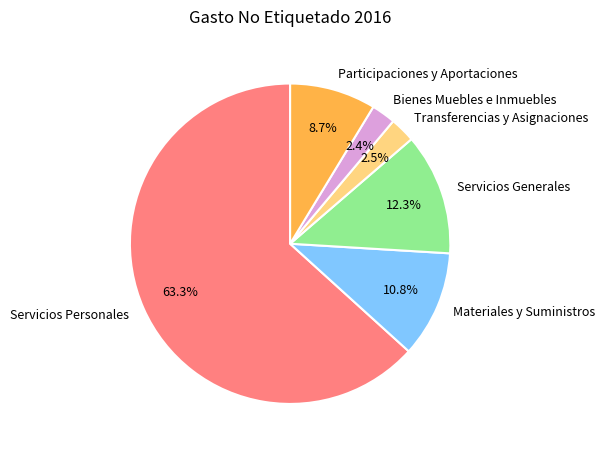

Which category has the biggest portion of the pie?

Servicios Personales